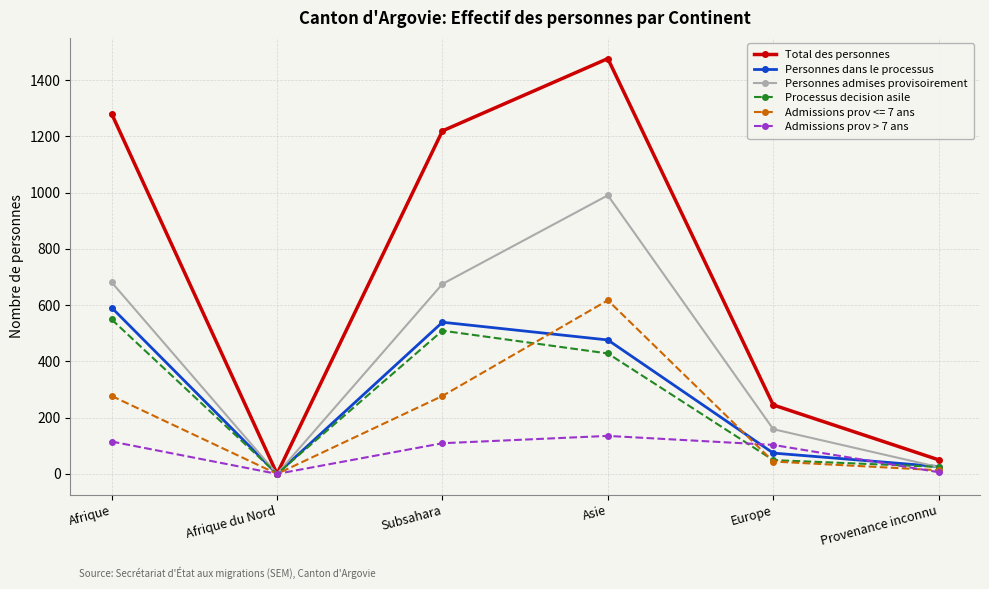

What is the maximum value for Personnes dans le processus?

591